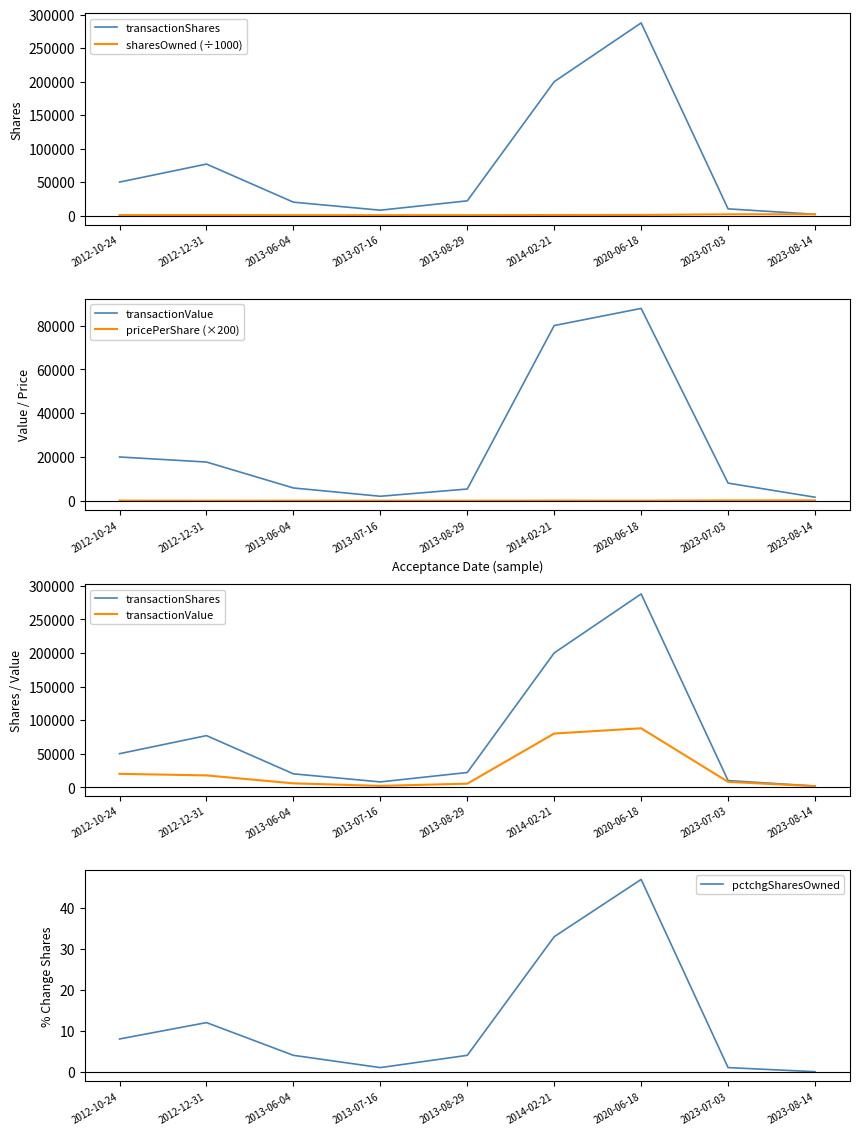

Rank the categories by transactionValue value from lowest to highest.

2023-08-14, 2013-07-16, 2013-08-29, 2013-06-04, 2023-07-03, 2012-12-31, 2012-10-24, 2014-02-21, 2020-06-18